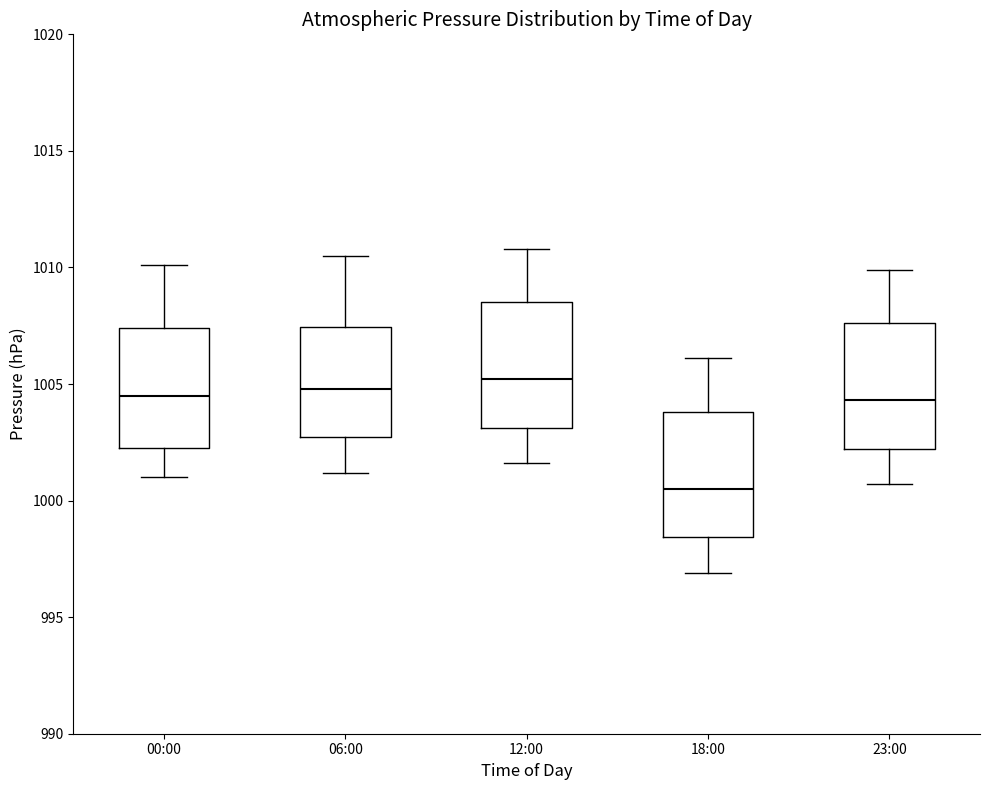

Reading left to right, transcribe this box plot: for each box, give where its median line is, the range the box spans, and where its two whiskers end, as read against the y-axis. The values are not printed on the chart, so give them approximately, as read against the axis.

00:00: median 1004.5, box 1002.5 to 1007.5, whiskers 1001.0 to 1010.0
06:00: median 1005.0, box 1002.5 to 1007.5, whiskers 1001.0 to 1010.5
12:00: median 1005.0, box 1003.0 to 1008.5, whiskers 1001.5 to 1011.0
18:00: median 1000.5, box 998.5 to 1004.0, whiskers 997.0 to 1006.0
23:00: median 1004.5, box 1002.0 to 1007.5, whiskers 1000.5 to 1010.0